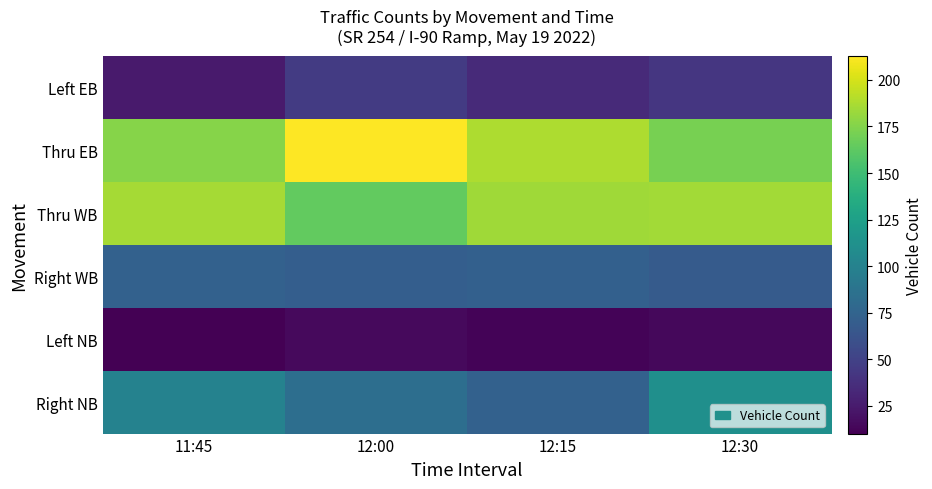

At which category is the sum across all series the highest?

12:00